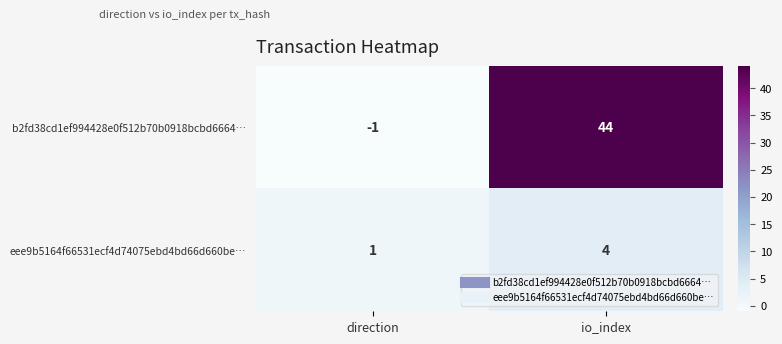

Which series has the largest total across all categories?

b2fd38cd1ef994428e0f512b70b0918bcbd6664…